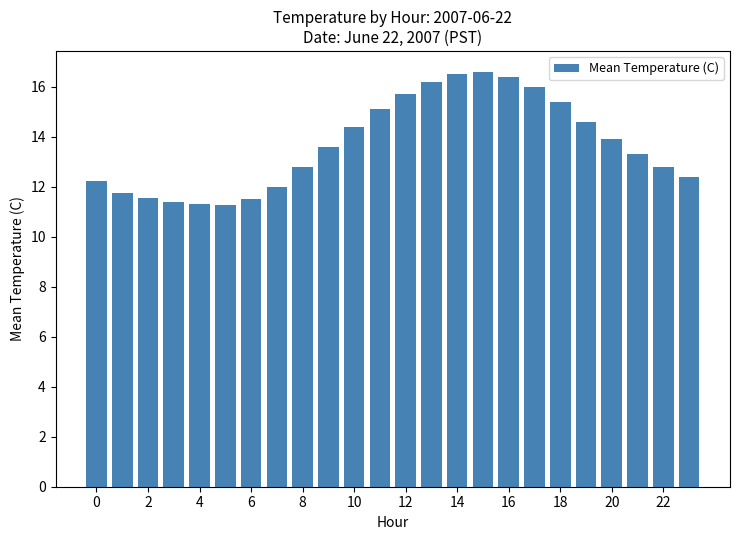

What is the average value?

13.7